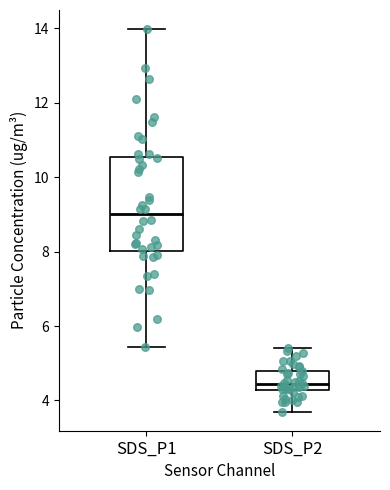

Reading left to right, read every box against the y-axis: the position of its median line, the range the box covers, and the ends of its whiskers. The values are not printed on the chart, so give them approximately, as read against the axis.

SDS_P1: median 9.0, box 8.0 to 10.6, whiskers 5.4 to 14.0
SDS_P2: median 4.4, box 4.2 to 4.8, whiskers 3.8 to 5.4